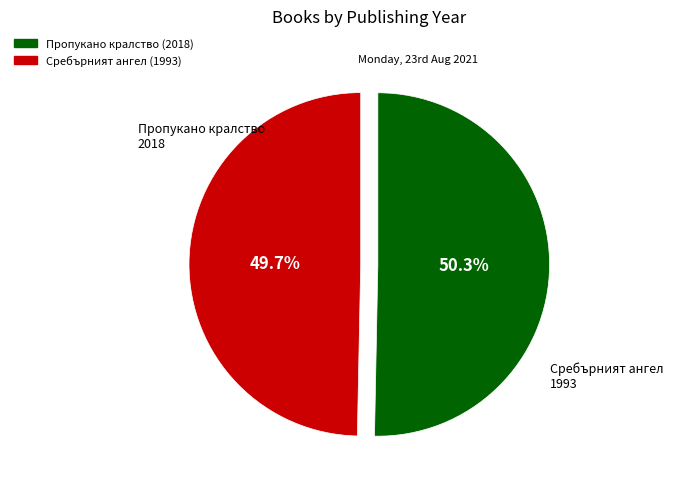

To the nearest percent, what is the difference between the largest and smallest slice percentages?

1%